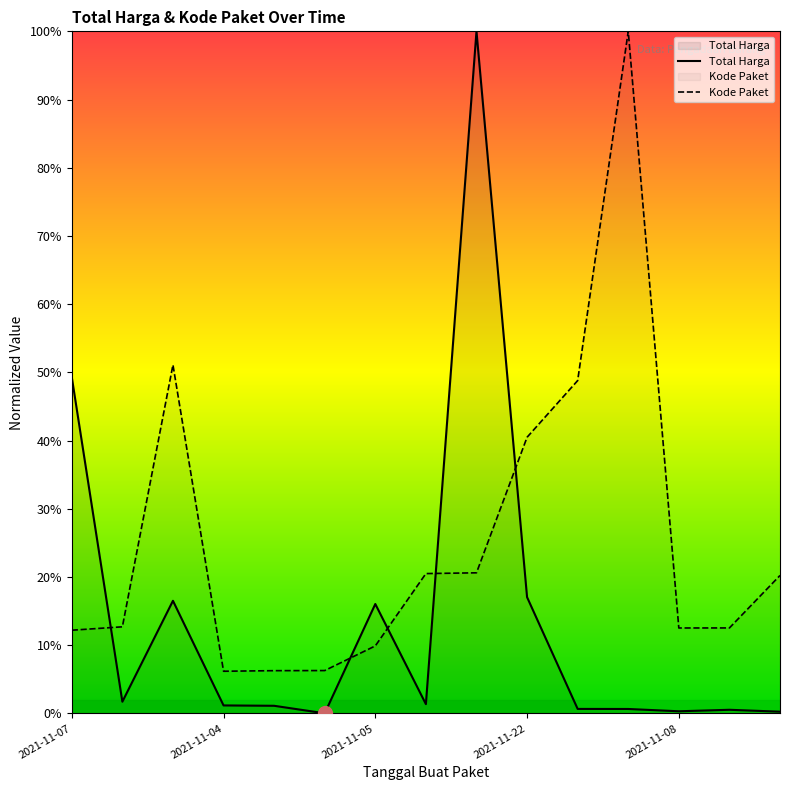

What is the label of the 3rd point from the left?

2021-11-24